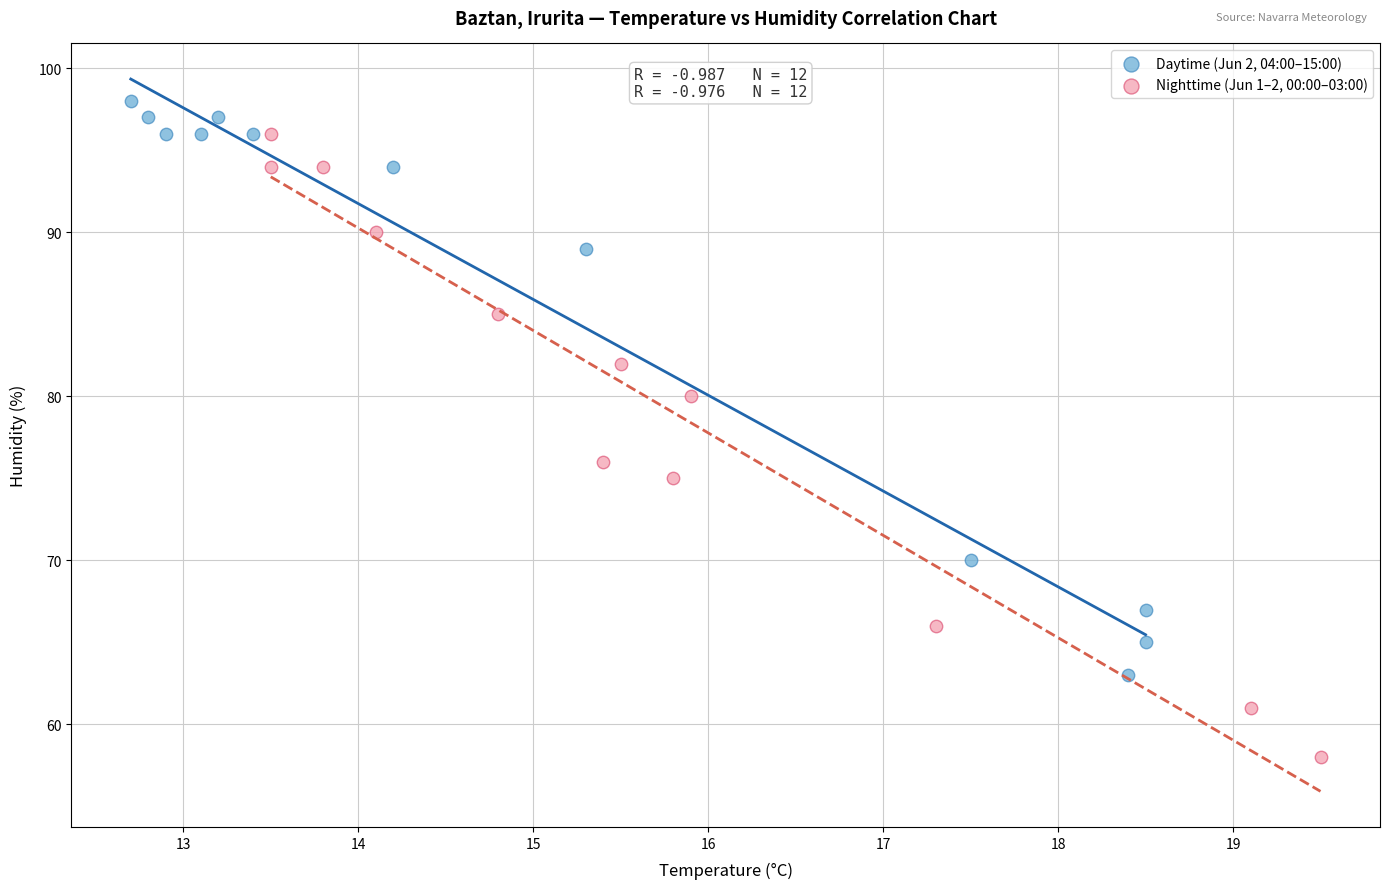

What are all the series names shown in the legend?

Daytime (Jun 2, 04:00–15:00), Nighttime (Jun 1–2, 00:00–03:00)